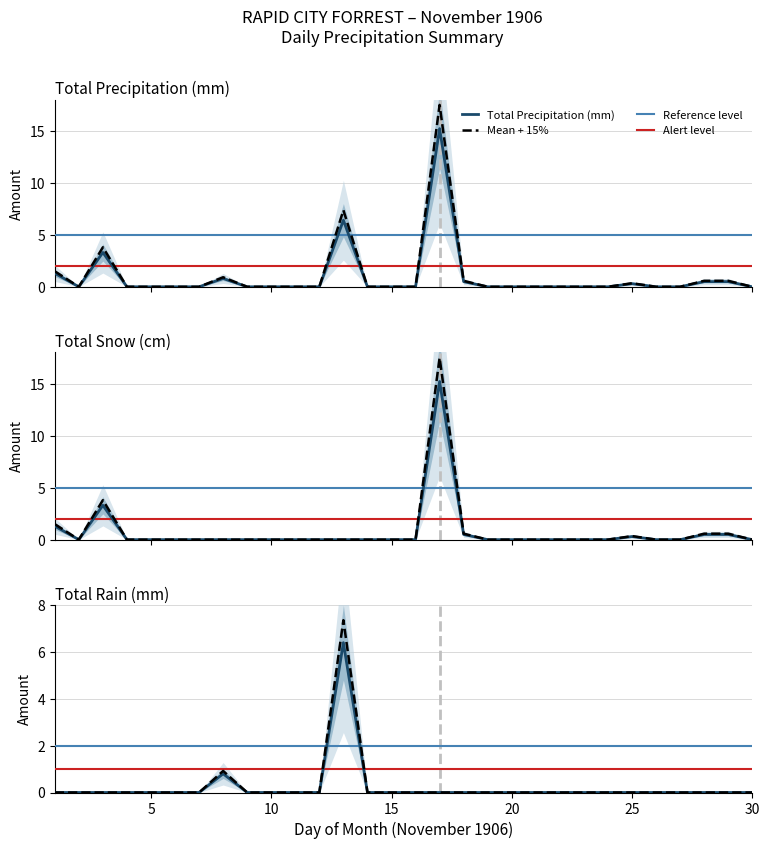

Count the number of categories in the chart.

30